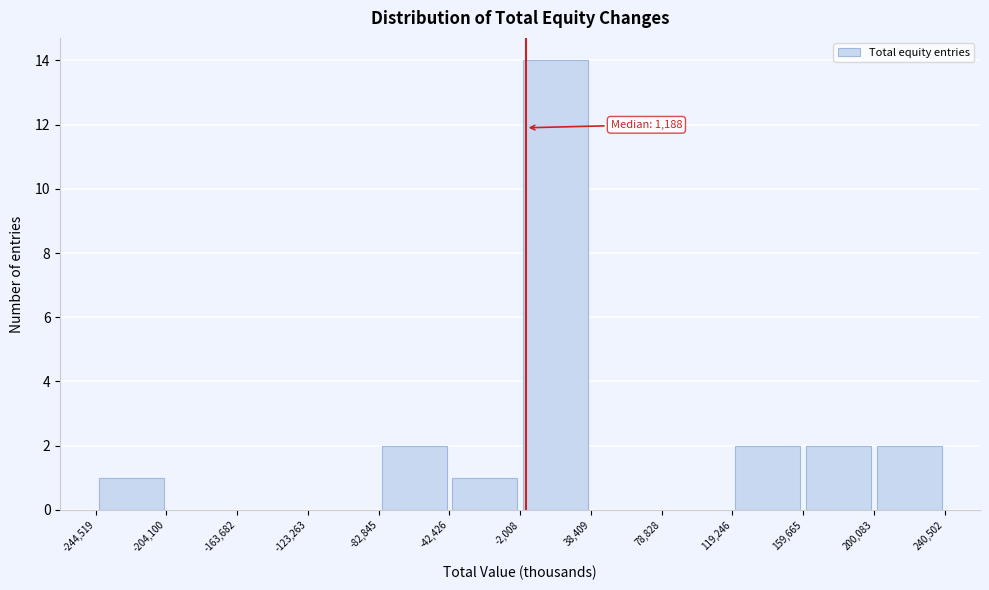

Over which range of the x-axis is the bar tallest?

-2,008 to 38,409